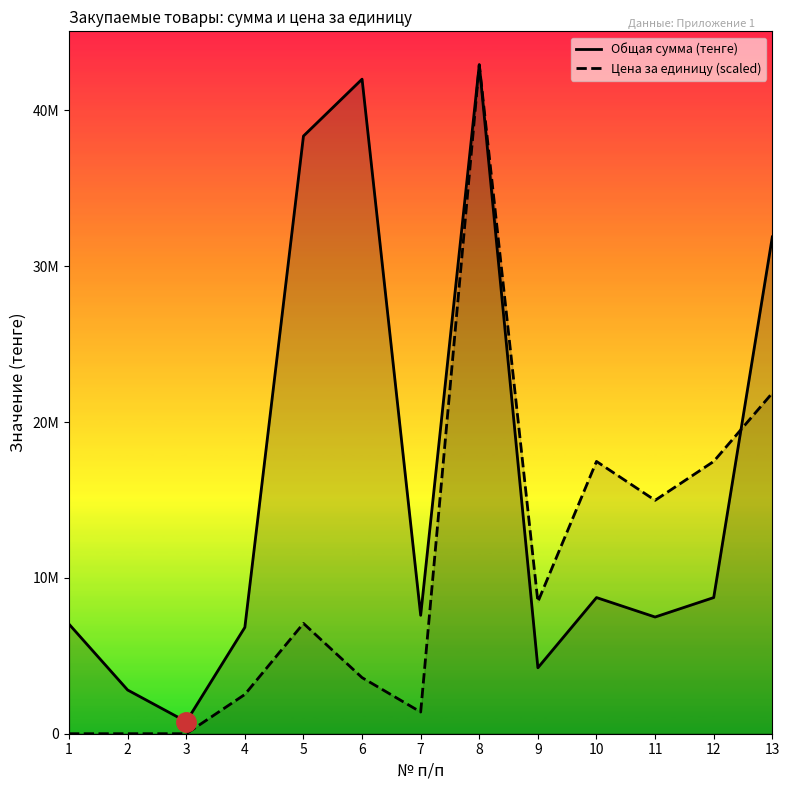

Where does the Цена за единицу (scaled) series first go above 7080000?

8